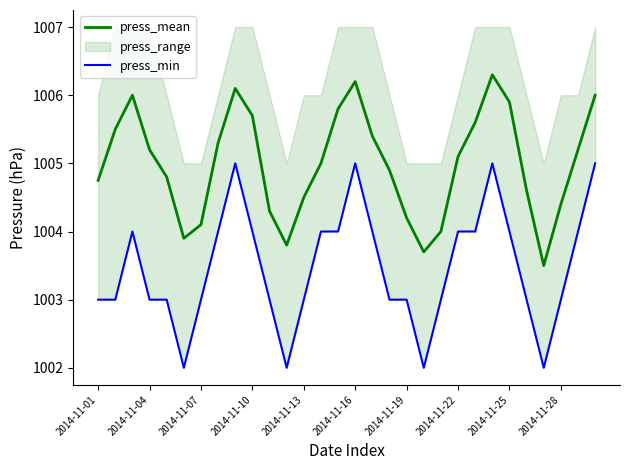

Which category has the highest value across all series?

23